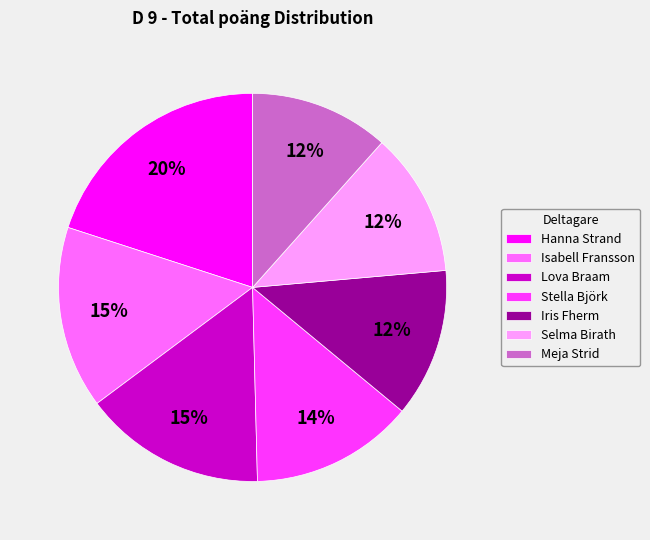

To the nearest percent, what is the combined percentage of Iris Fherm and Stella Björk?

26%